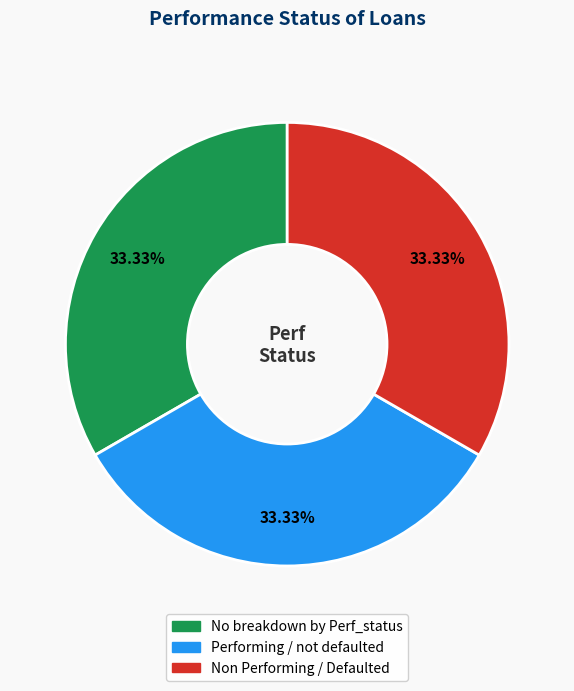

To the nearest percent, what portion does Non Performing / Defaulted represent?

33%